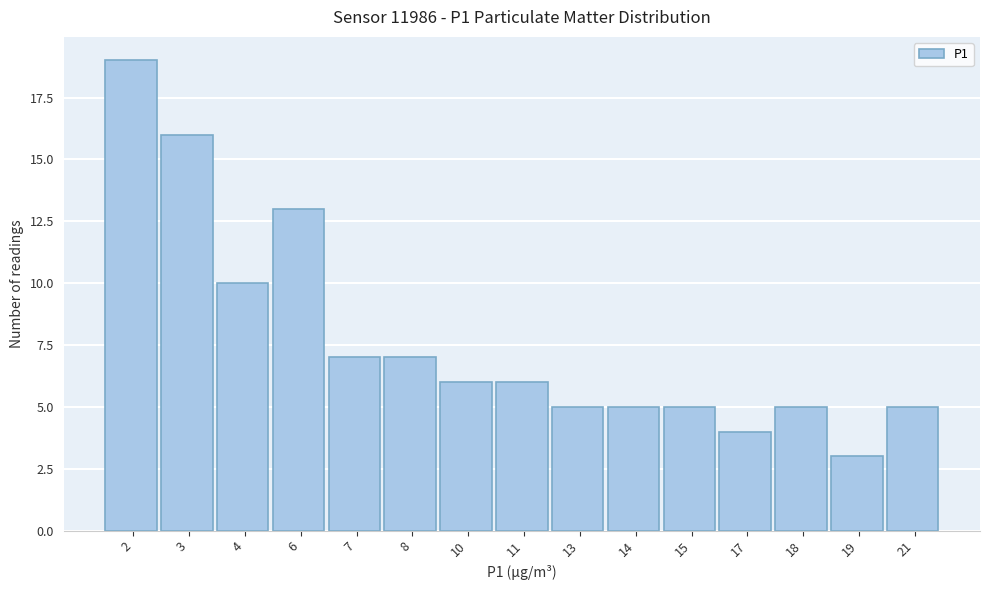

Reading left to right, extract all data points from this chart.

2=19	3=16	4=10	6=13	7=7	8=7	10=6	11=6	13=5	14=5	15=5	17=4	18=5	19=3	21=5